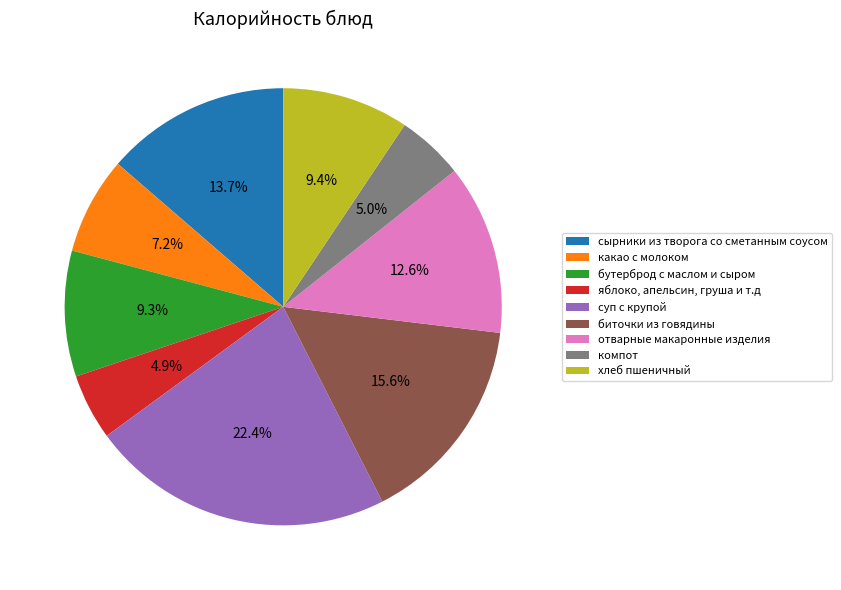

Rank the categories by value from highest to lowest.

суп с крупой, биточки из говядины, сырники из творога со сметанным соусом, отварные макаронные изделия, хлеб пшеничный, бутерброд с маслом и сыром, какао с молоком, компот, яблоко, апельсин, груша и т.д